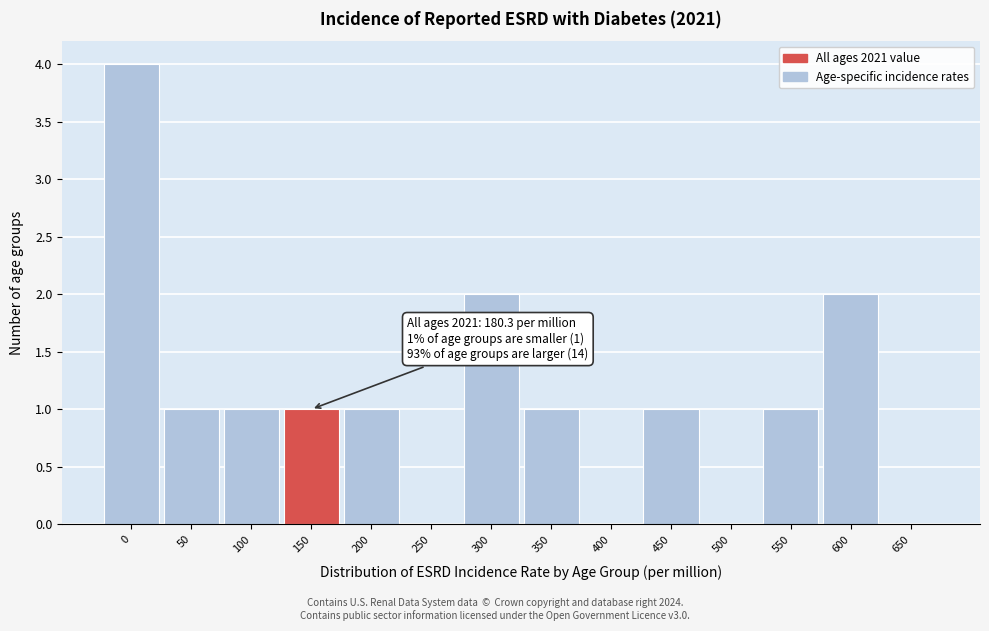

Reading right to left, extract all data points from this chart.

650=0	600=2	550=1	500=0	450=1	400=0	350=1	300=2	250=0	200=1	150=1	100=1	50=1	0=4